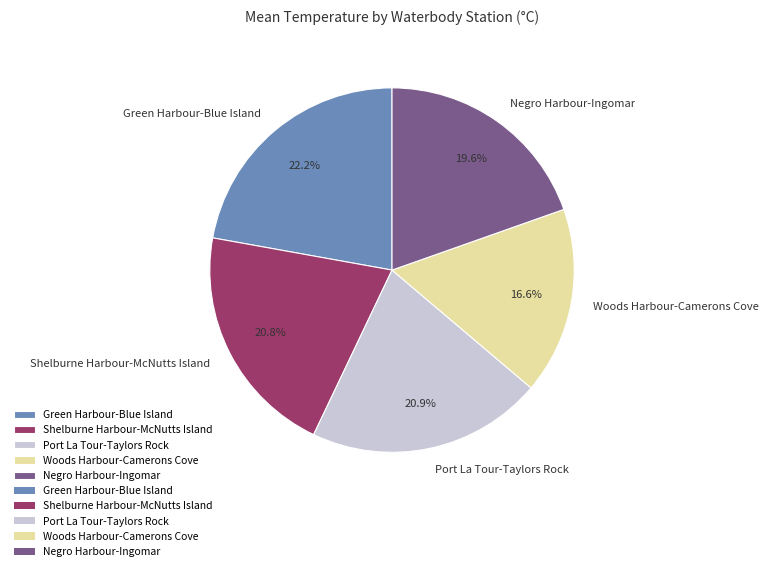

Which slice is the largest?

Green Harbour-Blue Island